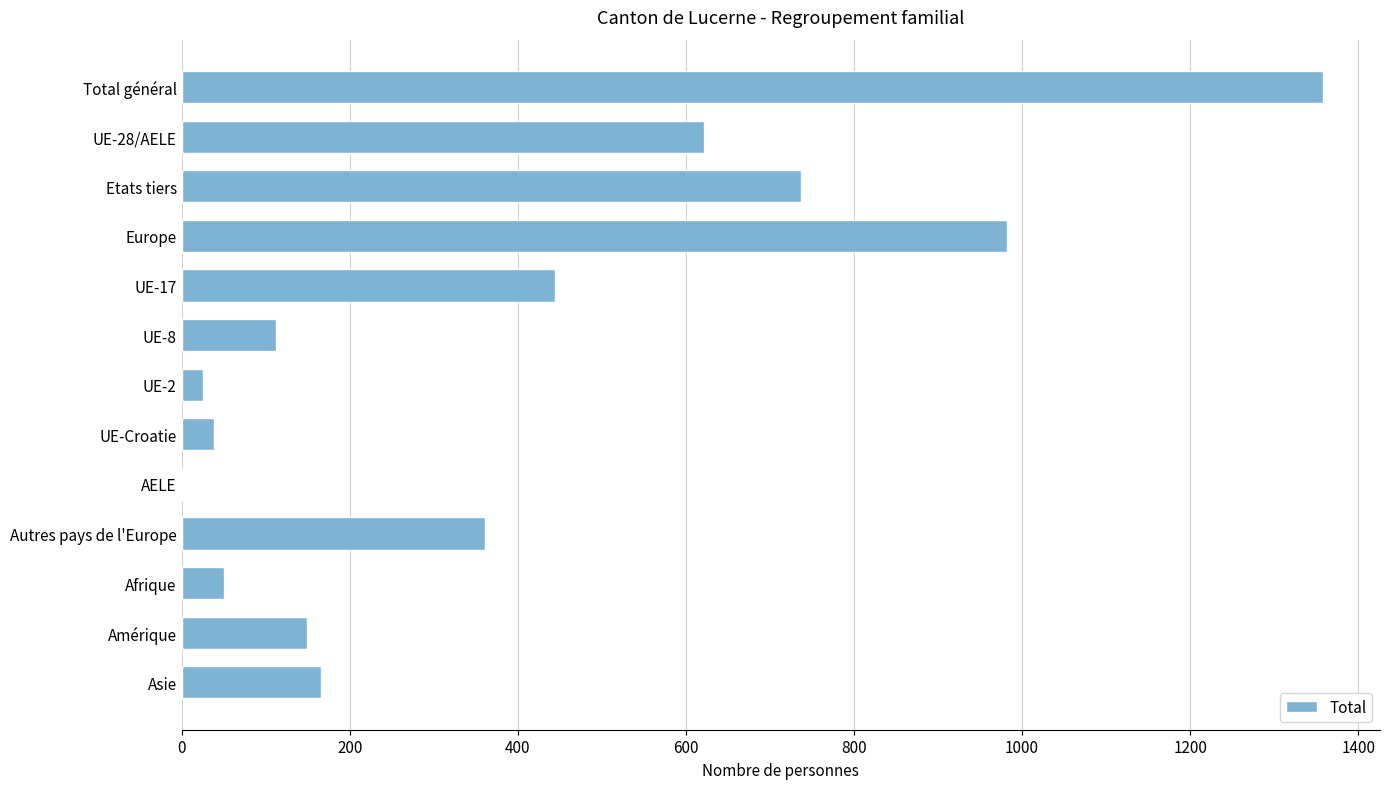

What is the change in value from Asie to Etats tiers?

+571